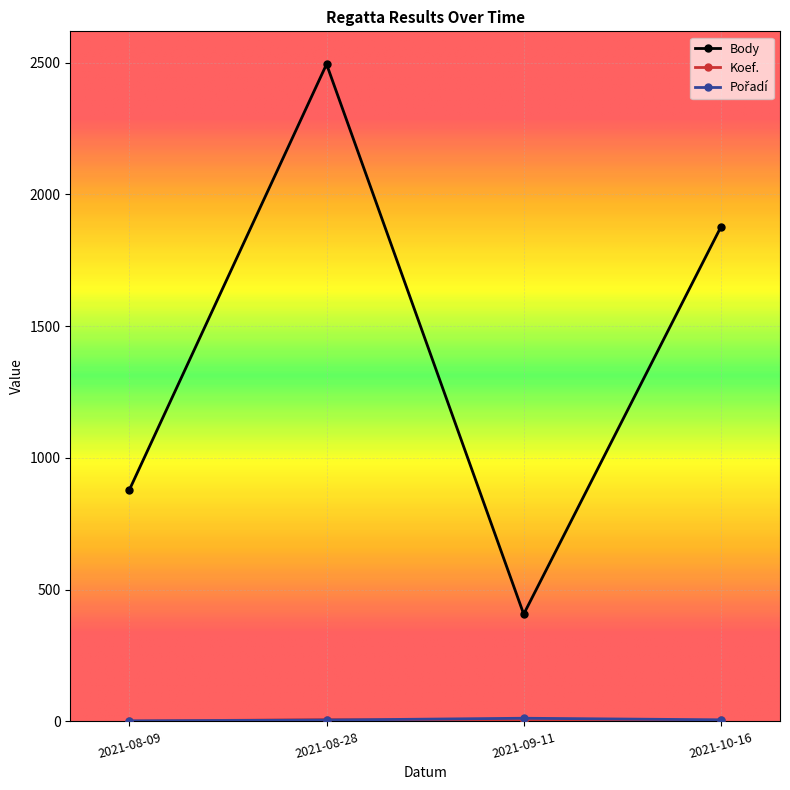

Which category has the lowest value in the Body series?

2021-09-11